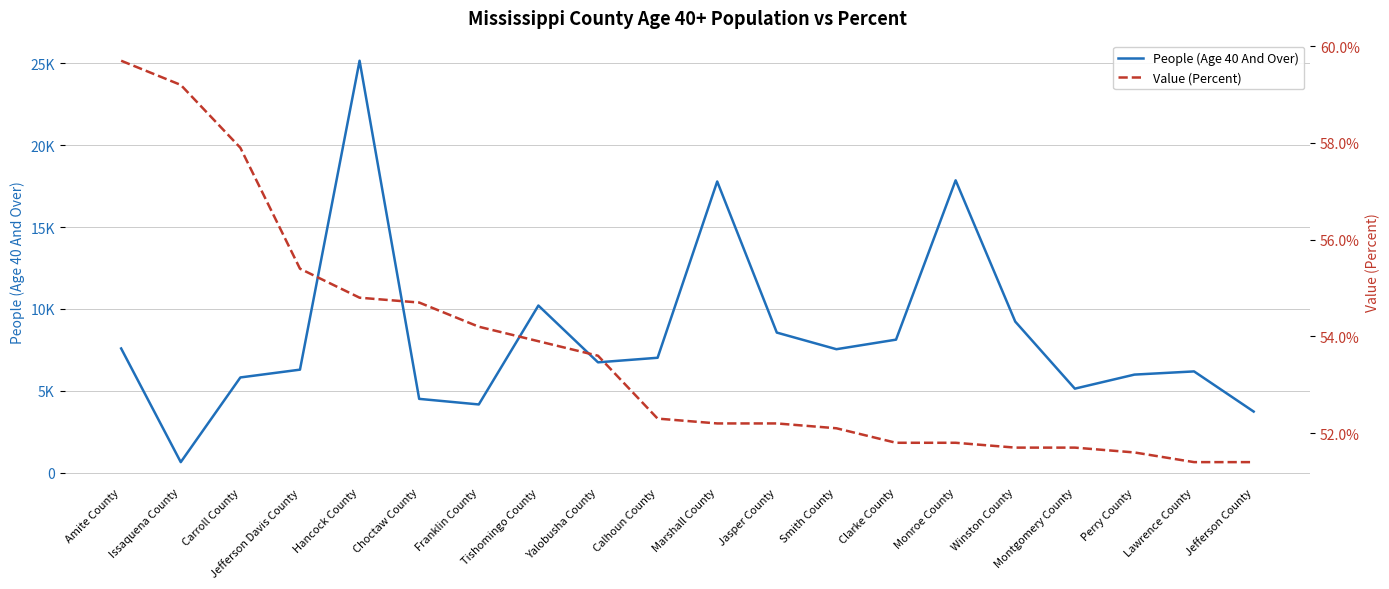

What is the approximate value of Value (Percent) at Issaquena County?

59.2